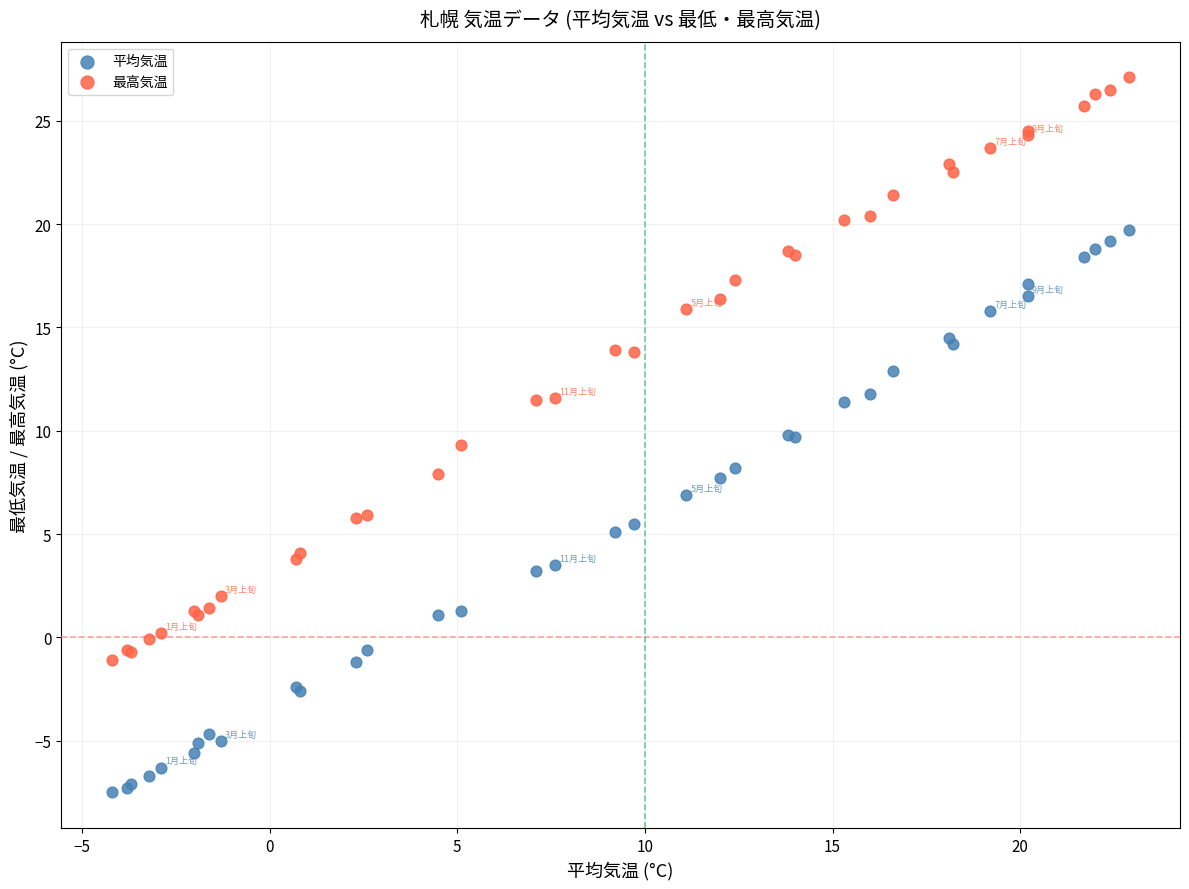

Which series reaches the maximum Y coordinate?

最高気温